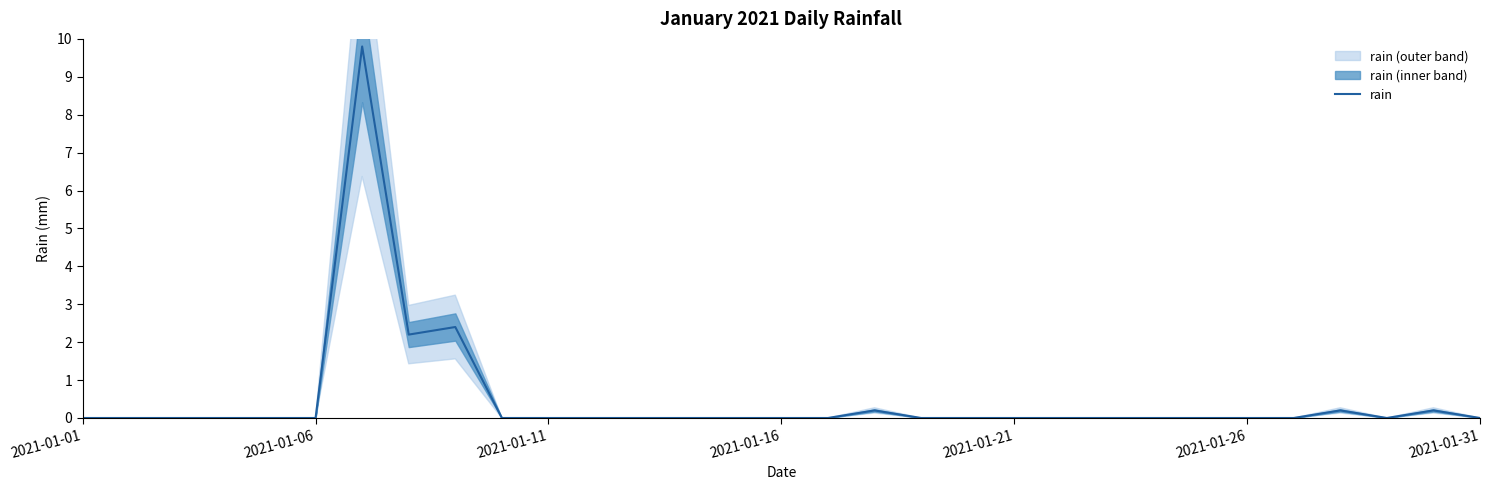

How many values are above zero?

6